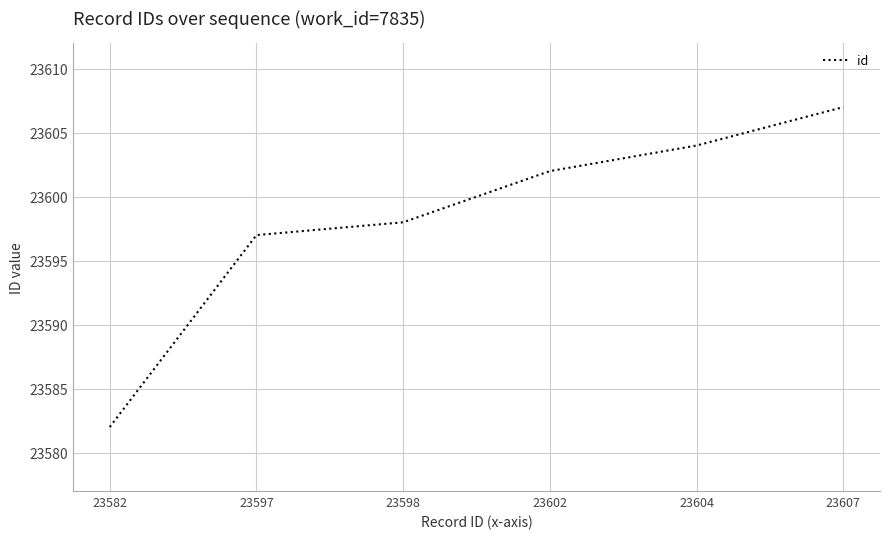

Rank the categories by value from lowest to highest.

23582, 23597, 23598, 23602, 23604, 23607